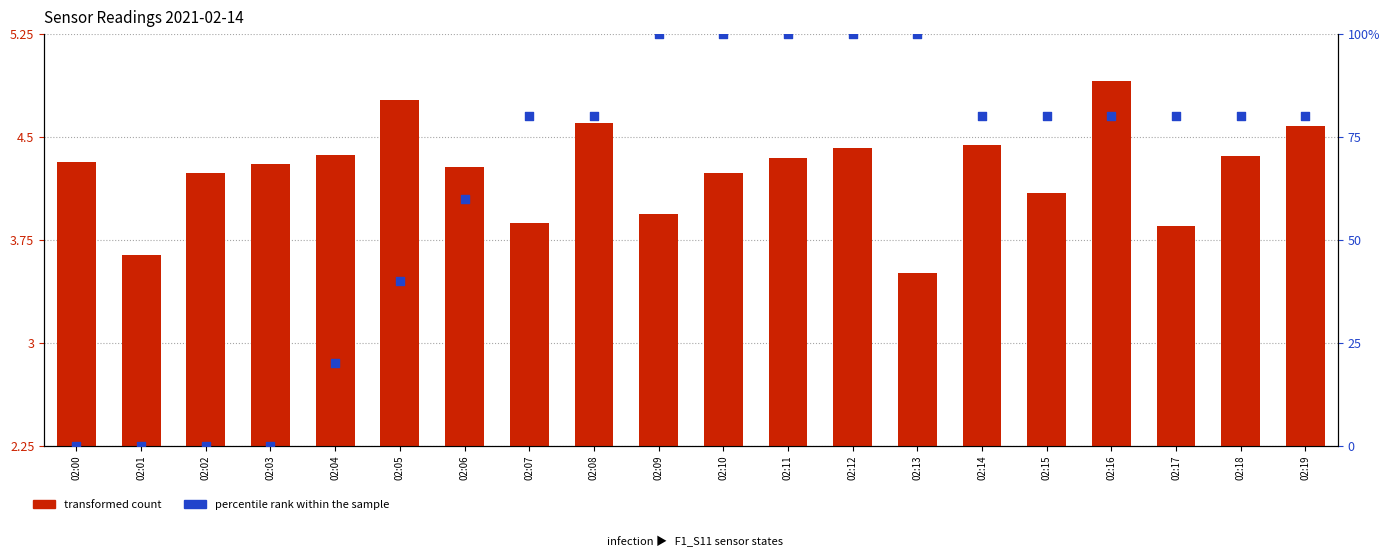

Is the value of percentile rank within the sample at 02:15 greater than the value of transformed count at 02:17?

Yes